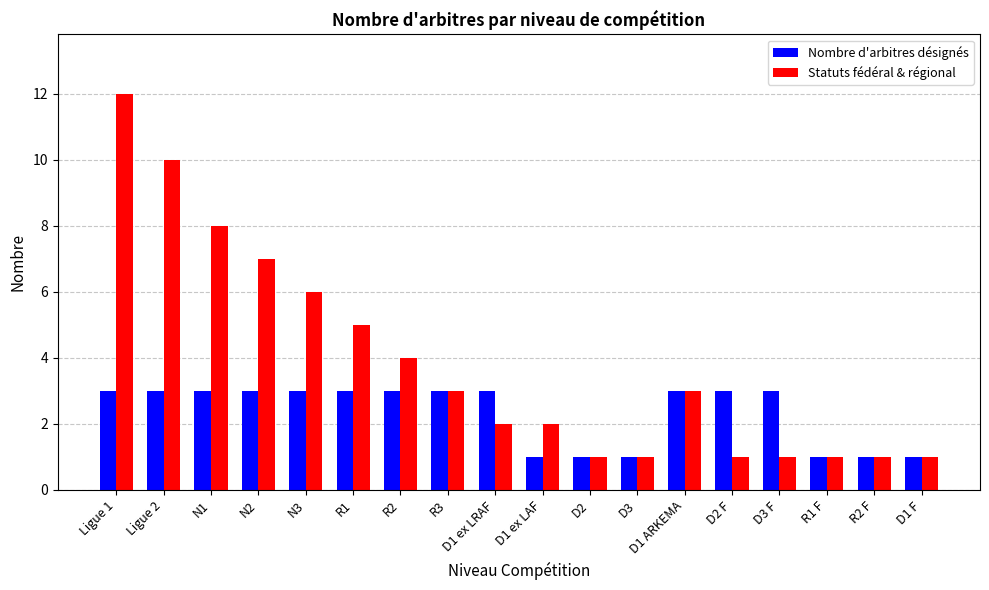

Is it true that Statuts fédéral & régional equals 3 at R3?

True